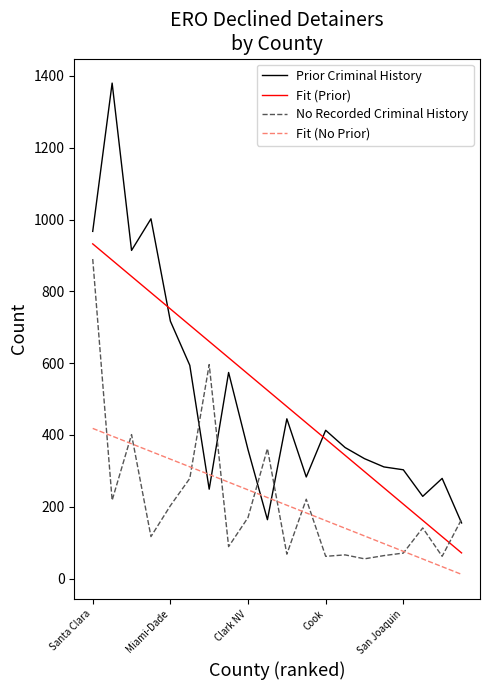

Which series has the widest spread of values?

Prior Criminal History